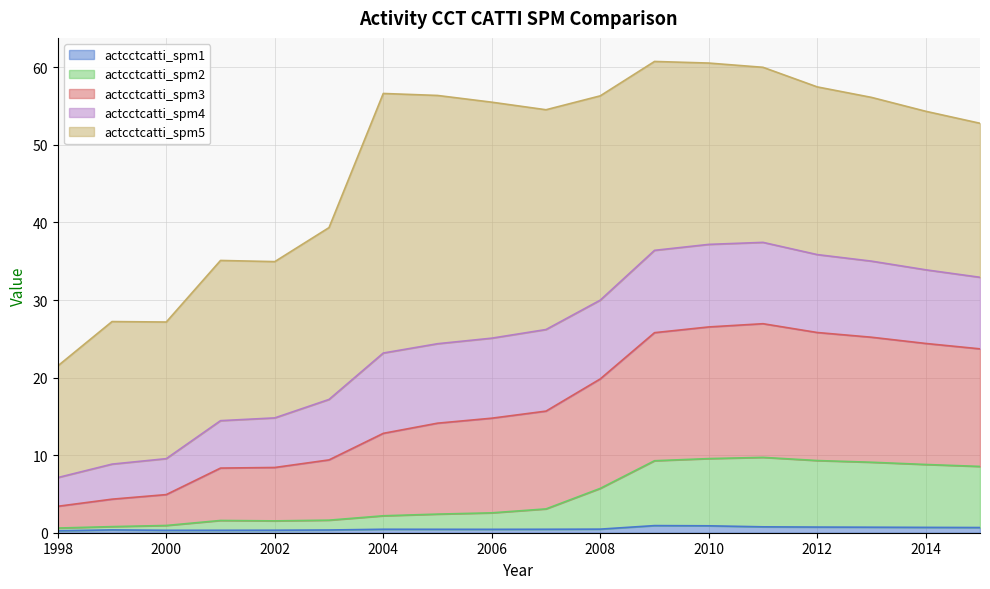

True or false: actcctcatti_spm1 and actcctcatti_spm4 cross at least once.

False